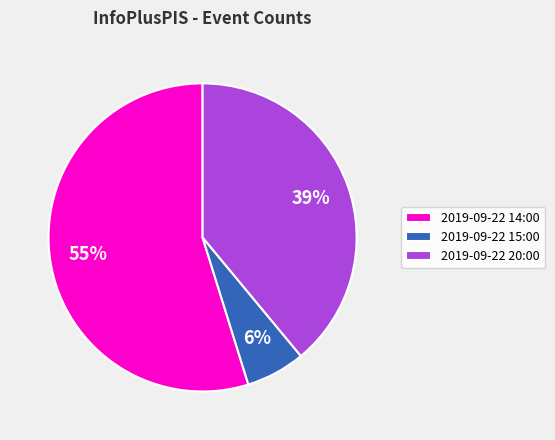

To the nearest percent, what is the average slice percentage?

33%